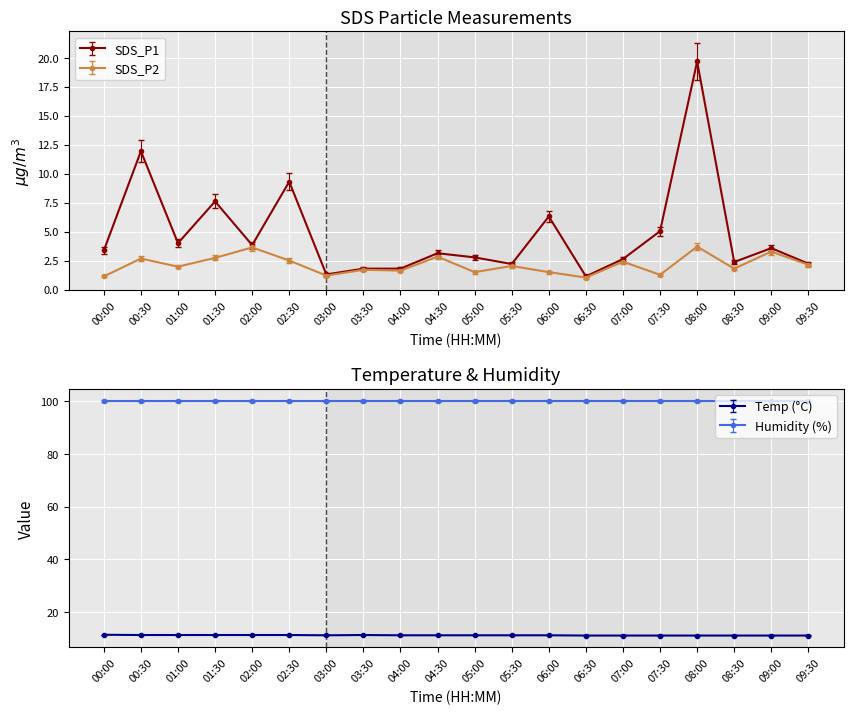

True or false: Temp has a value of 10.7 at 03:00.

True